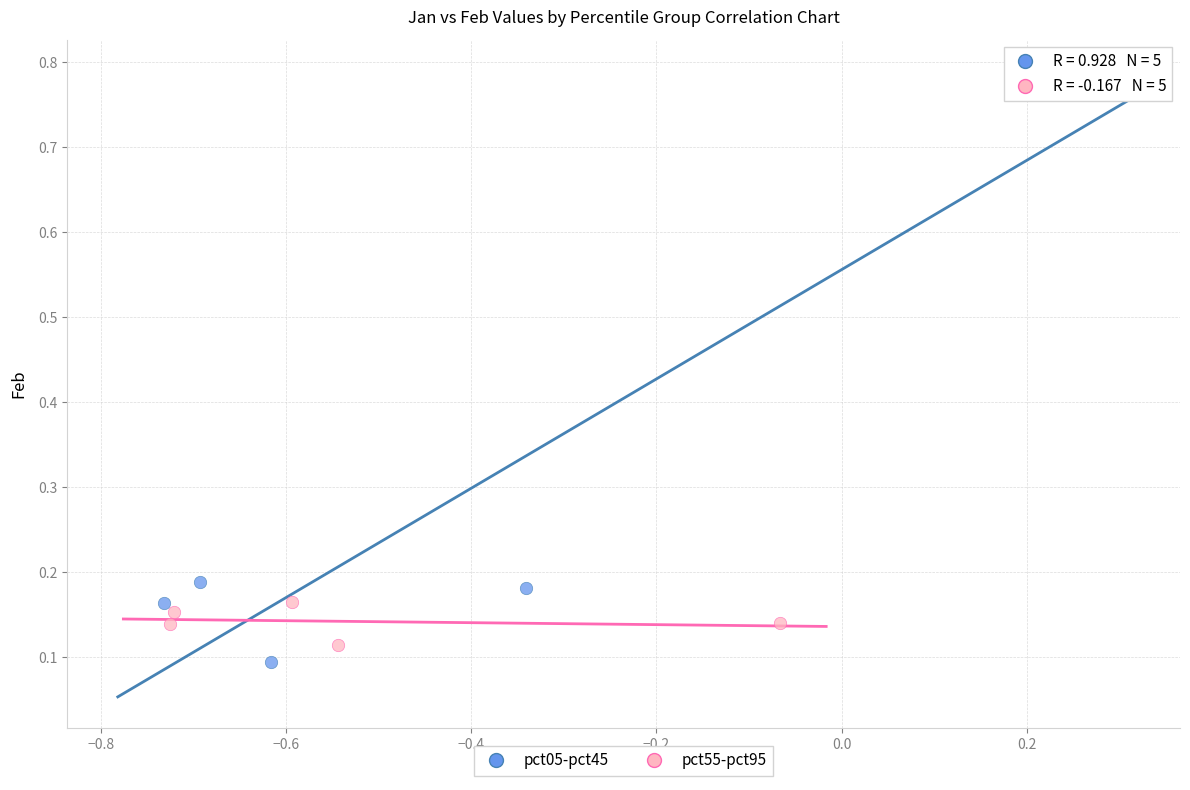

Which series has the widest spread of Y values?

pct05-pct45